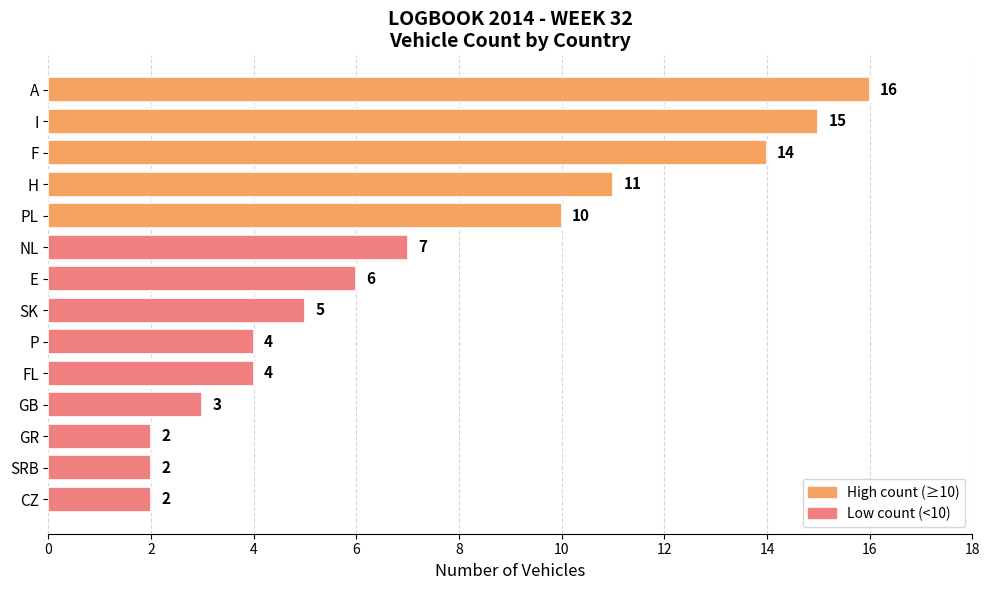

The chart shows a value of 9 at NL. True or false?

False